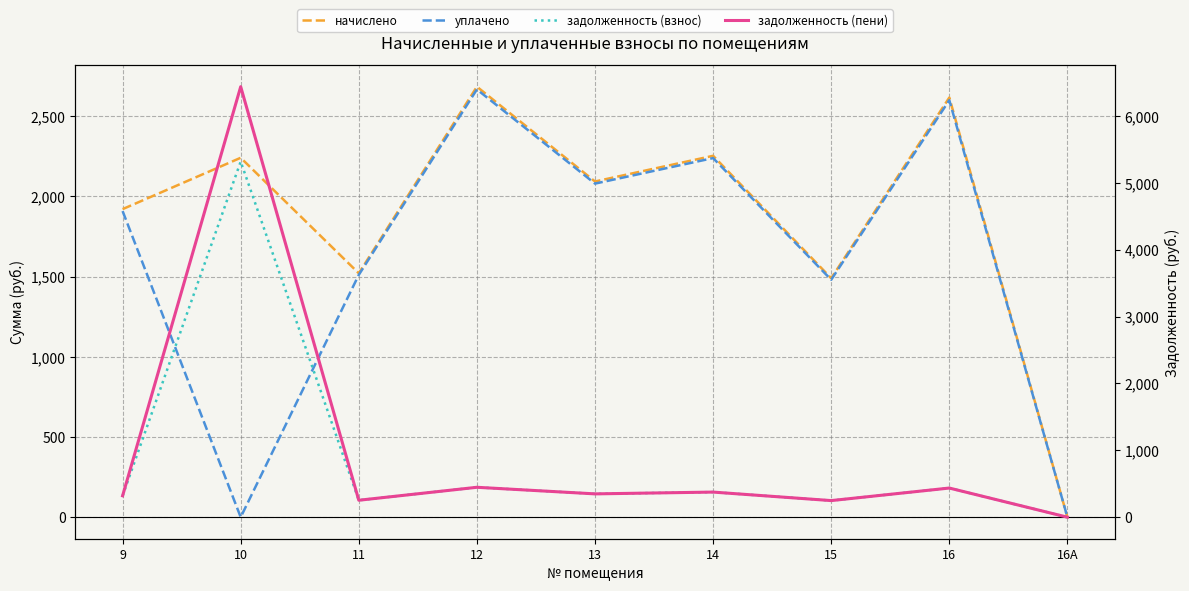

Where is задолженность (пени) nearest to the value 3219?

12